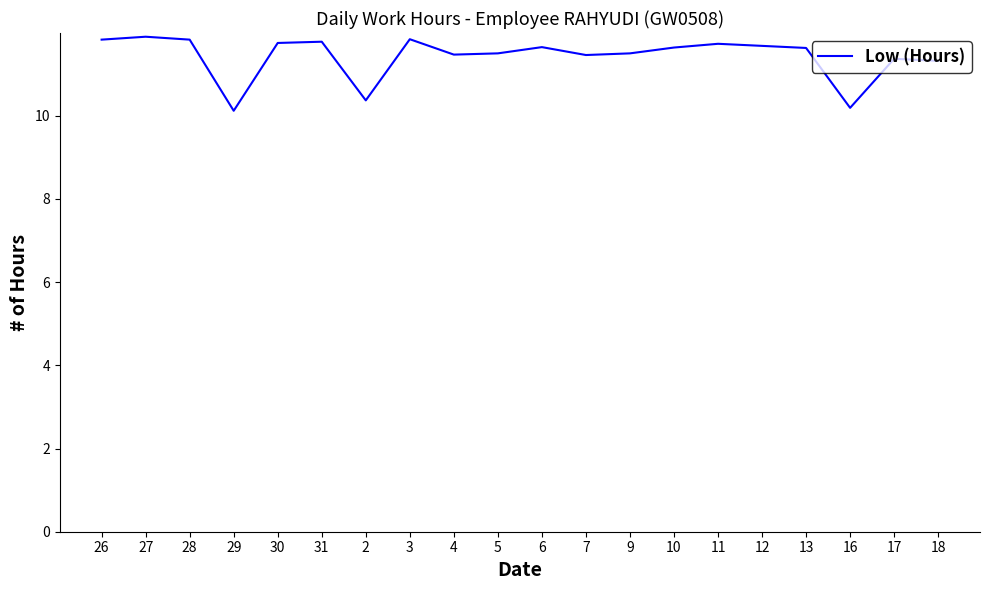

What is the ratio of the value at 10 to the value at 12?

1.0